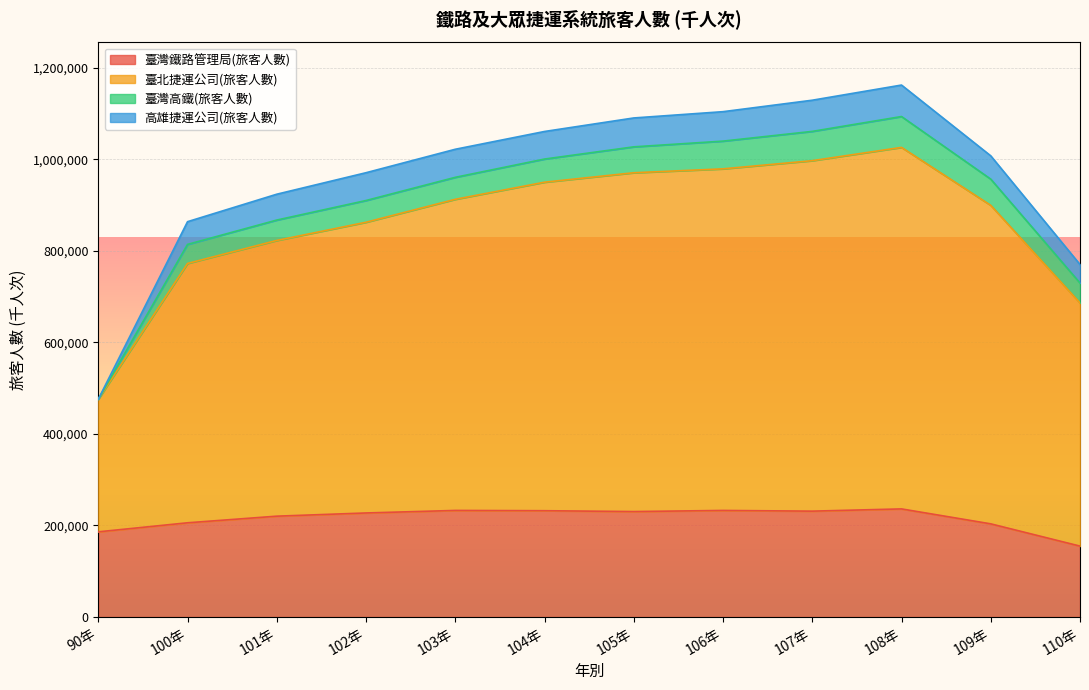

What is the sum of all 臺灣鐵路管理局(旅客人數) values?

2593572.6